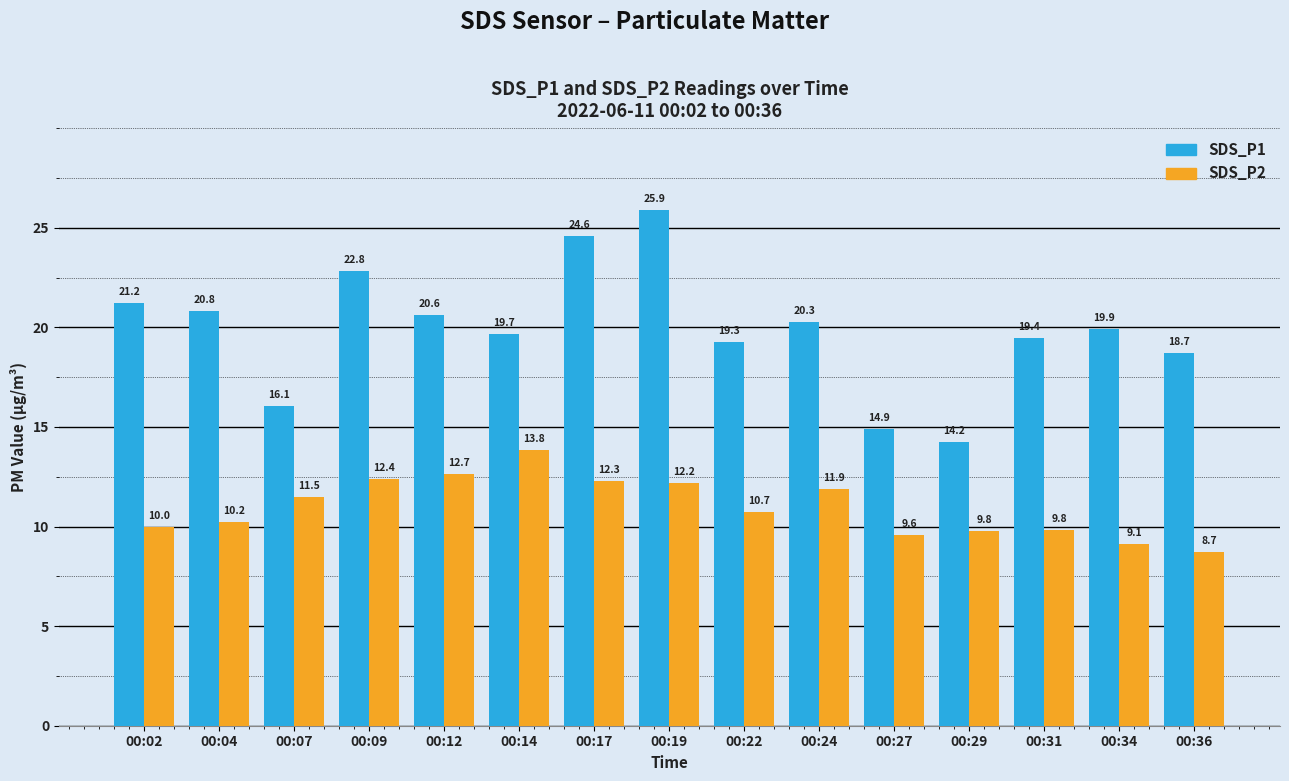

Which series has the widest spread of values?

SDS_P1